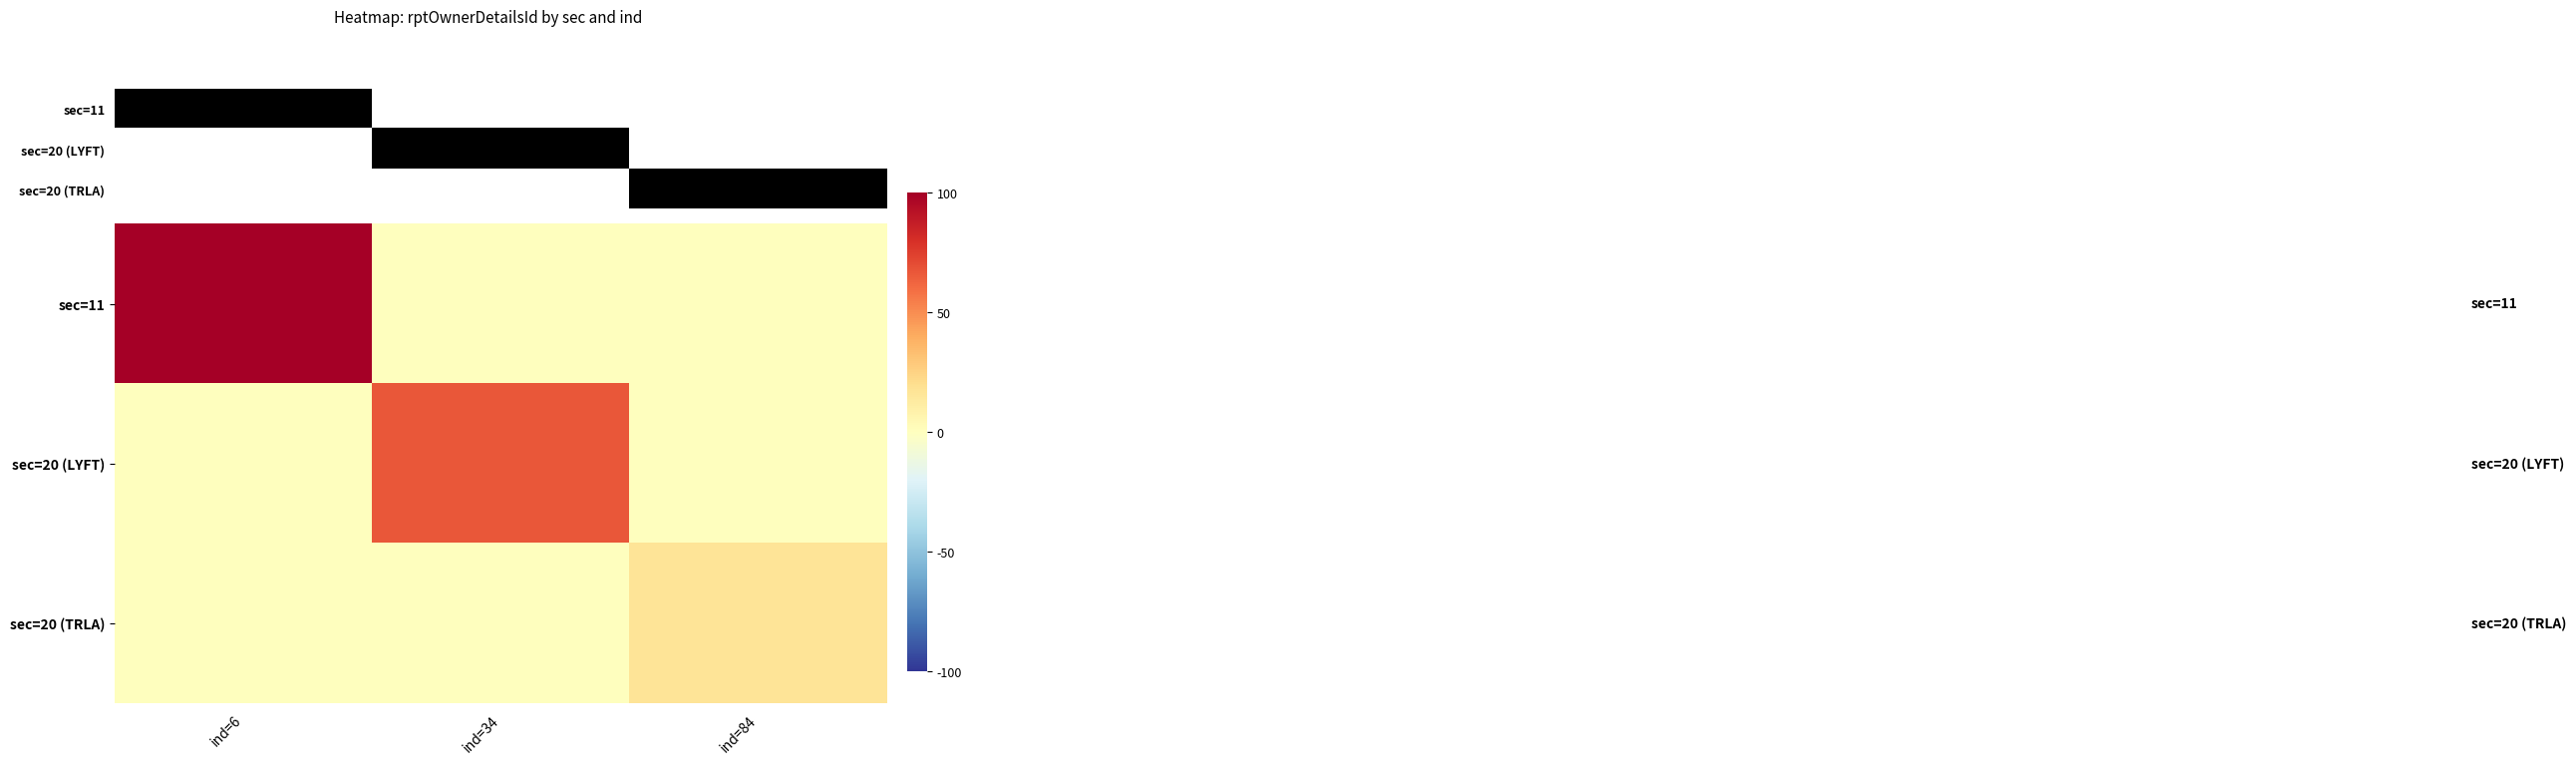

Which label corresponds to the smallest value in the chart?

ind=34